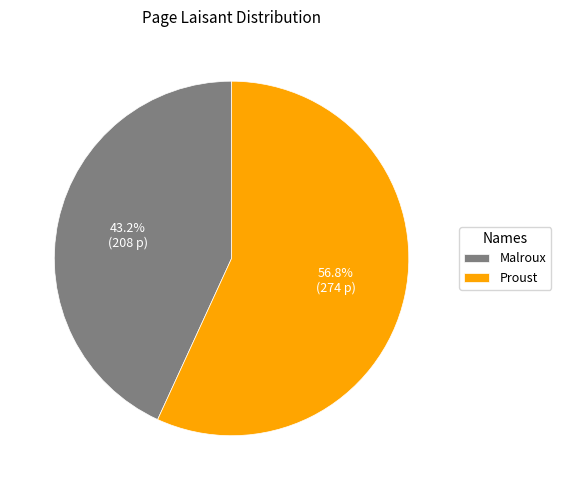

Which slice is the smallest?

Malroux